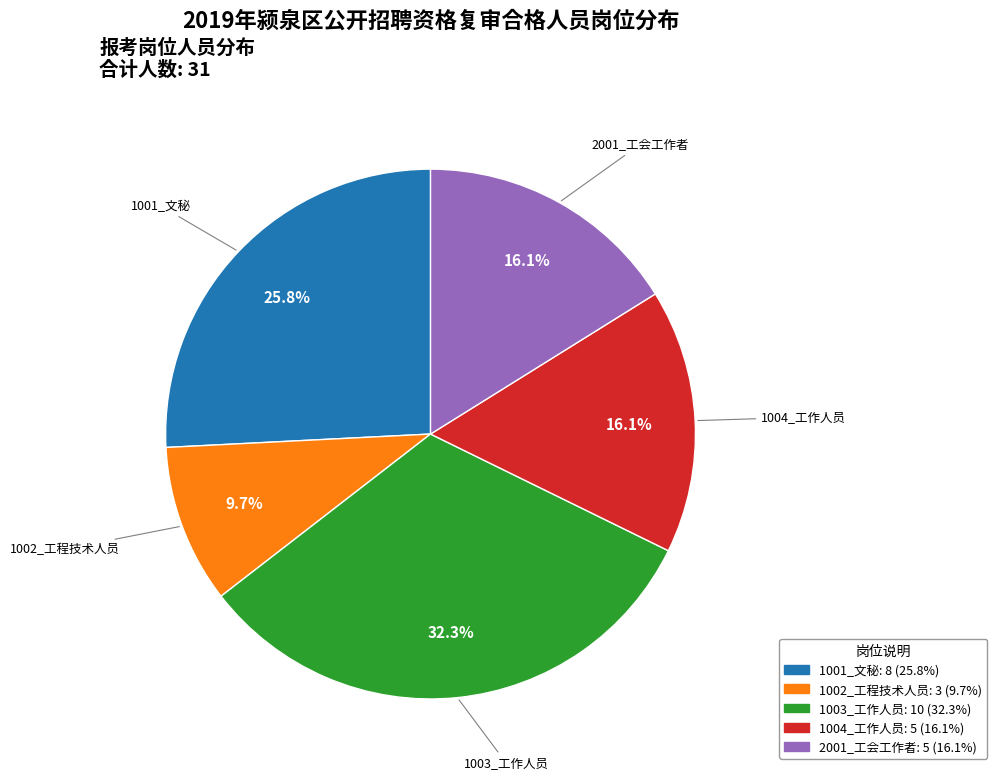

Is there any slice that represents more than half of the pie?

No